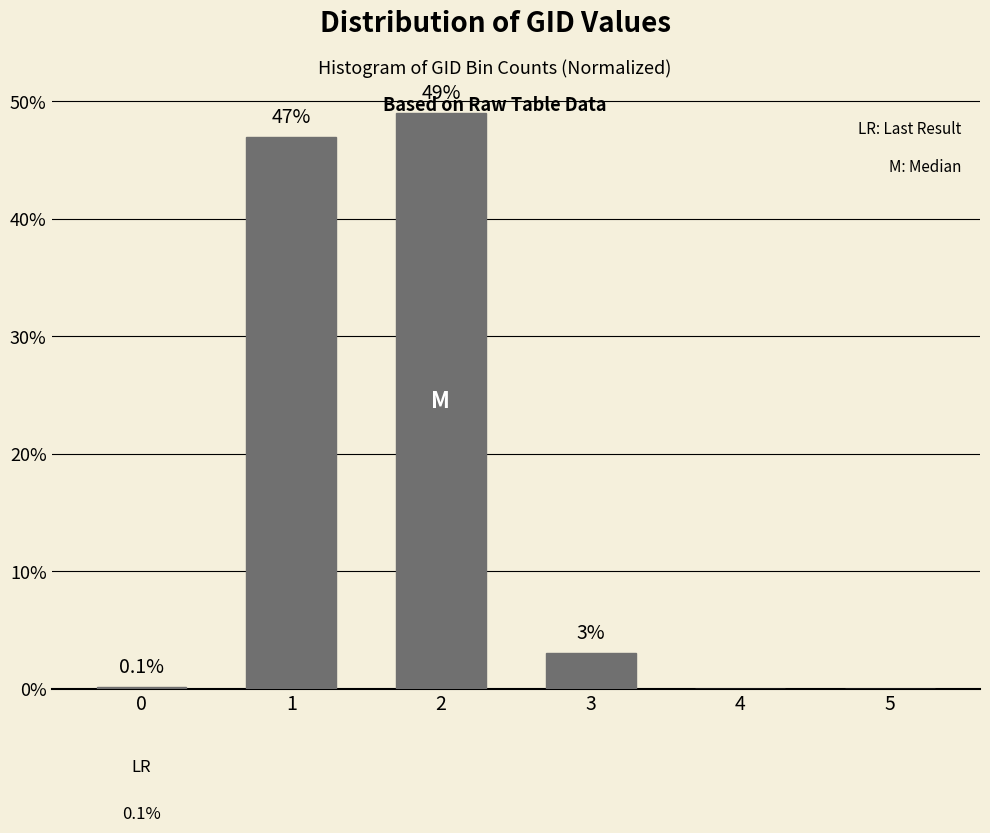

Reading right to left, transcribe all the data shown in this chart.

5=0.0	4=0.0	3=3.0	2=49.0	1=47.0	0=0.1